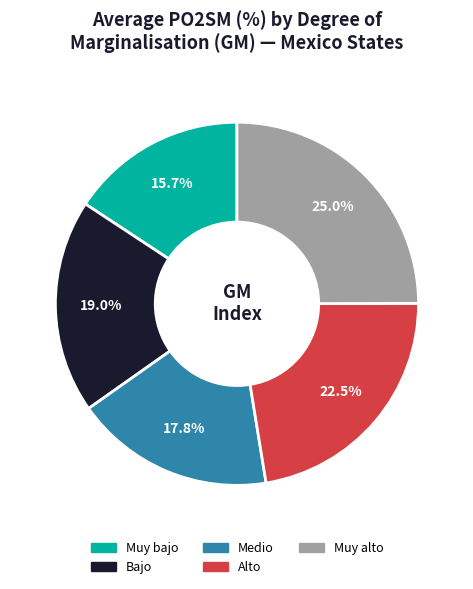

To the nearest percent, what portion does Medio represent?

18%